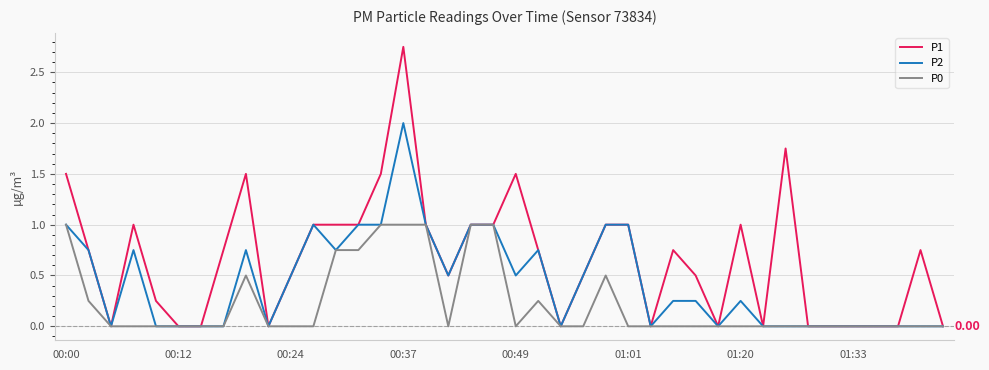

Which series has the largest total across all categories?

P1